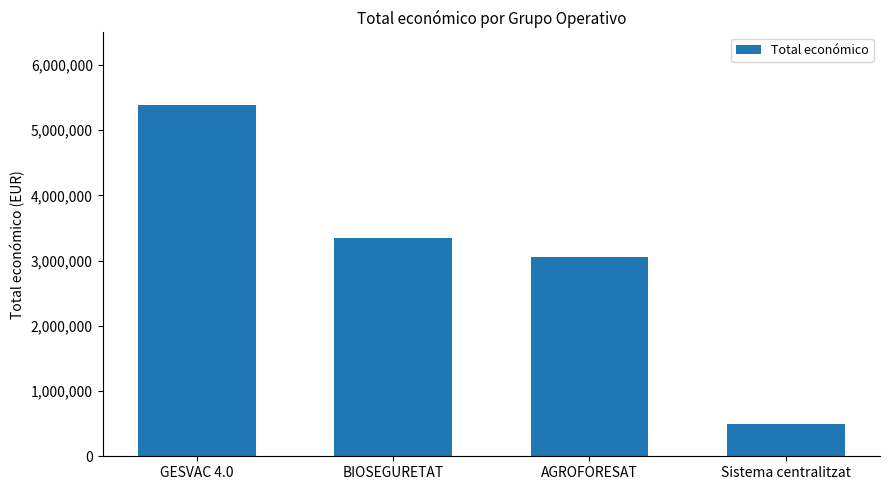

Reading left to right, extract all data points from this chart.

5390598	3342252	3051573	492343